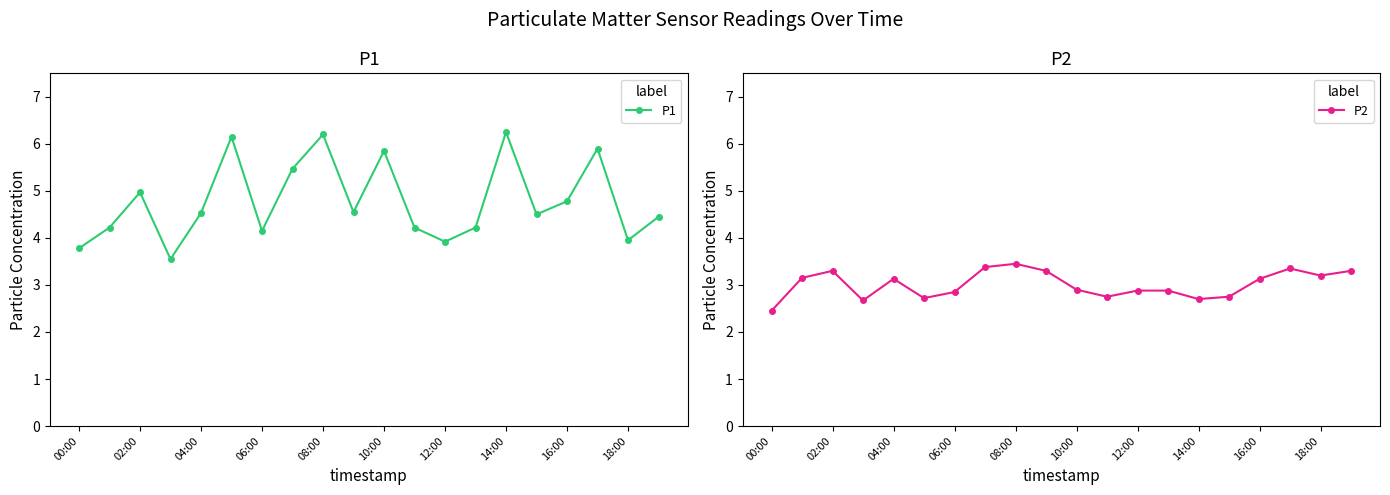

The value of P2 at 14:00 is 1.3. True or false?

False